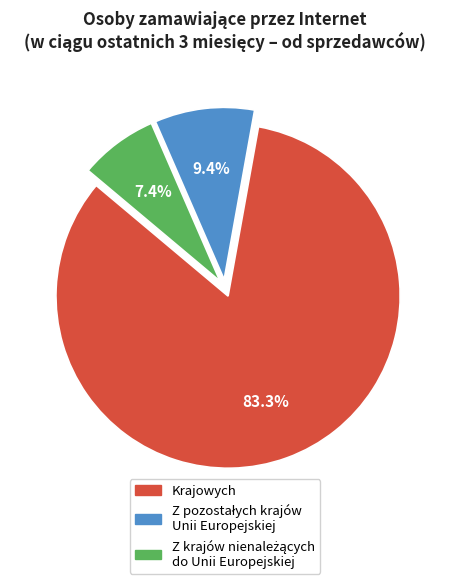

Which slice is the largest?

Krajowych